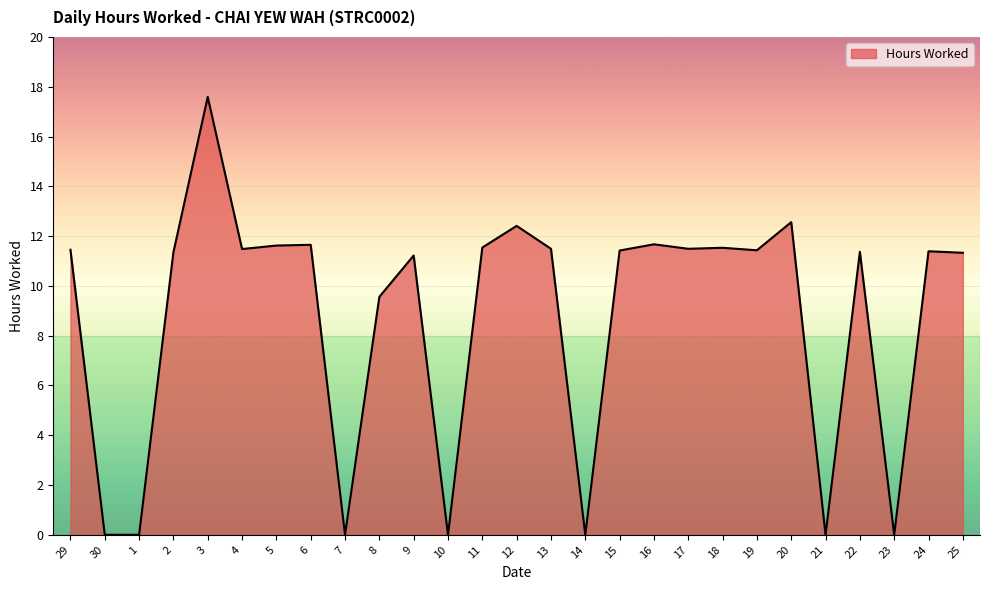

What position from the left is 12?

14